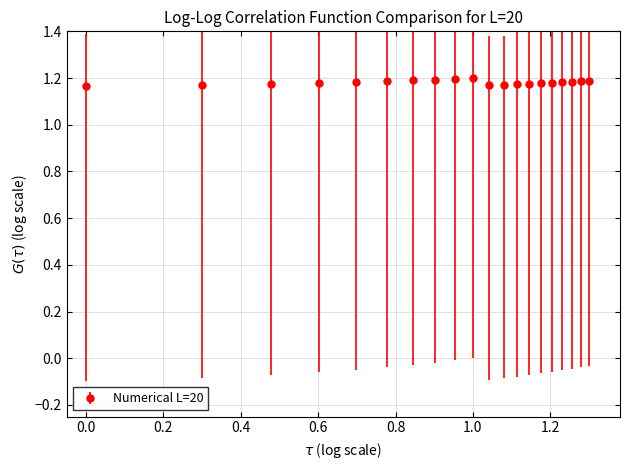

Count the values in the range 1 to 2.

20